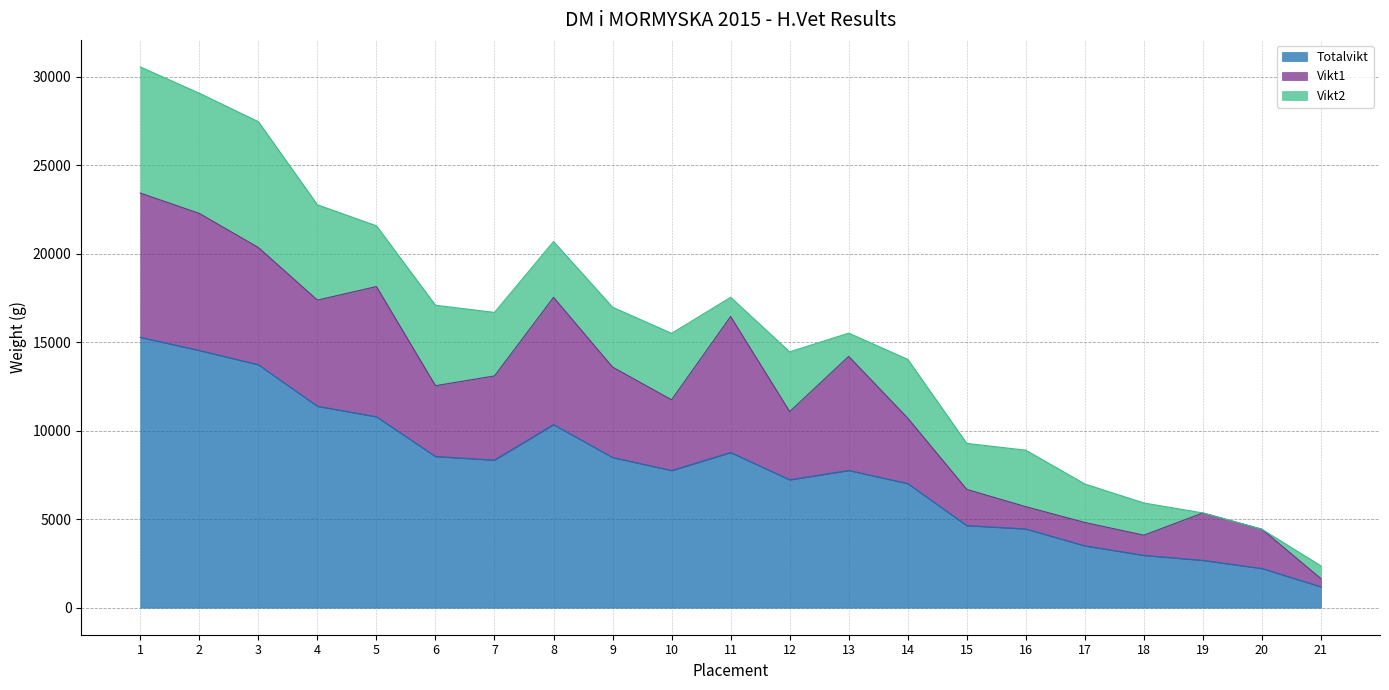

At which label is Vikt1 closest to 4304?

6